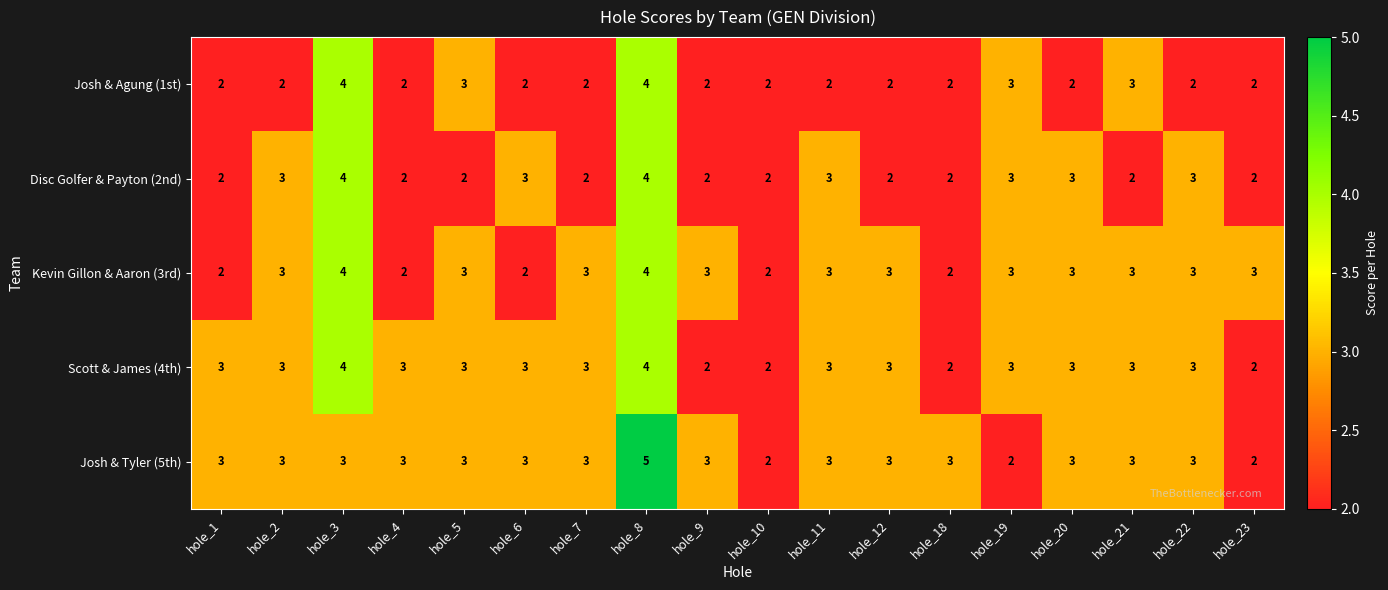

What is the total value across all series at hole_11?

14